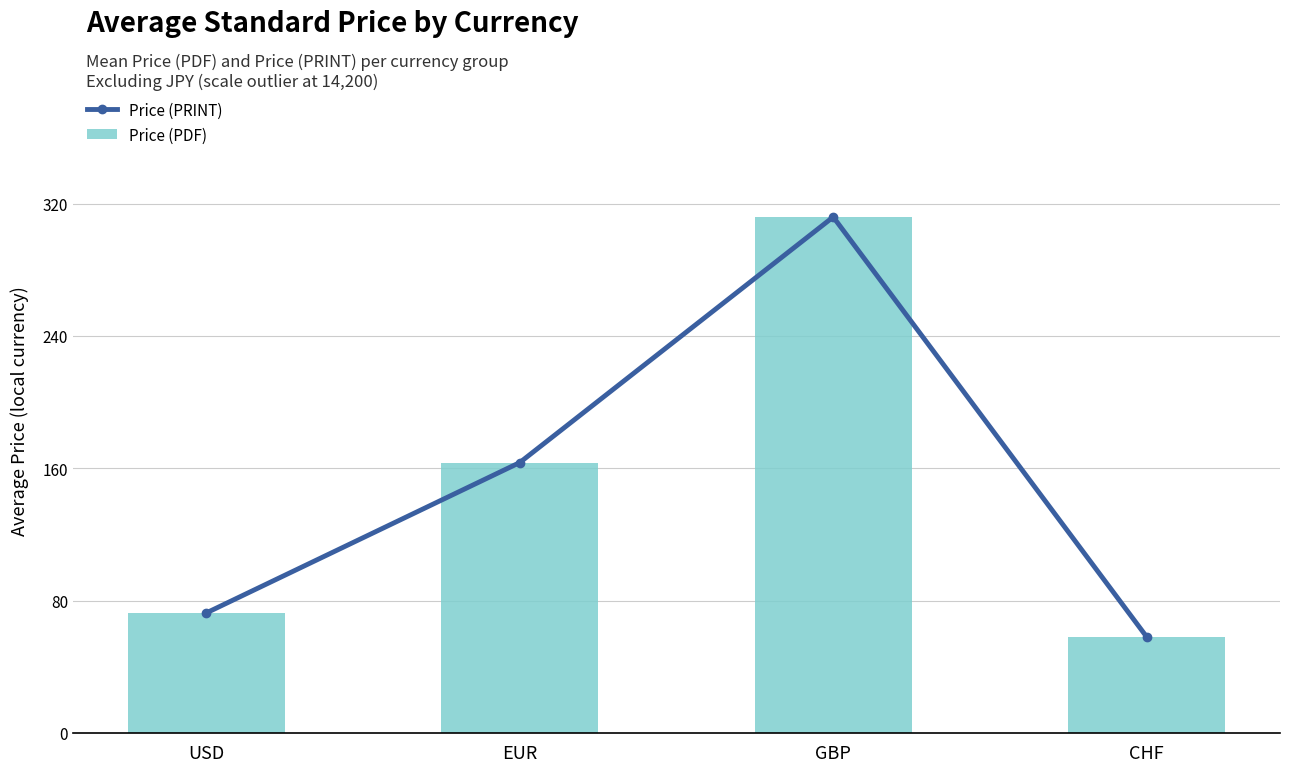

The value of Price (PDF) at GBP is 311.9. True or false?

True